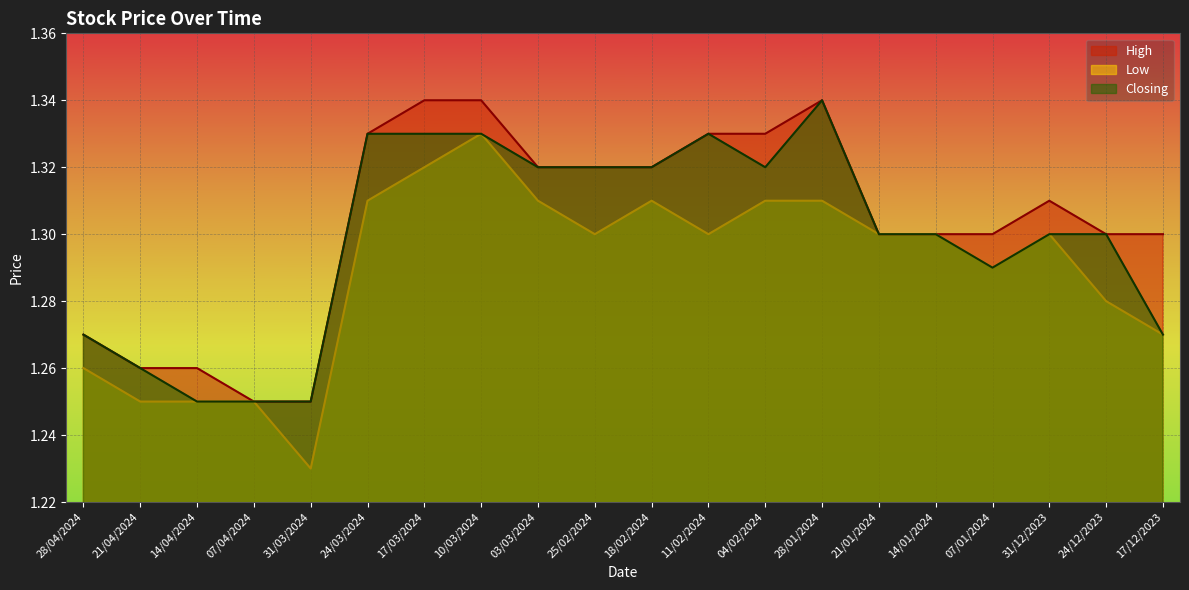

What is the greatest value displayed?

1.3